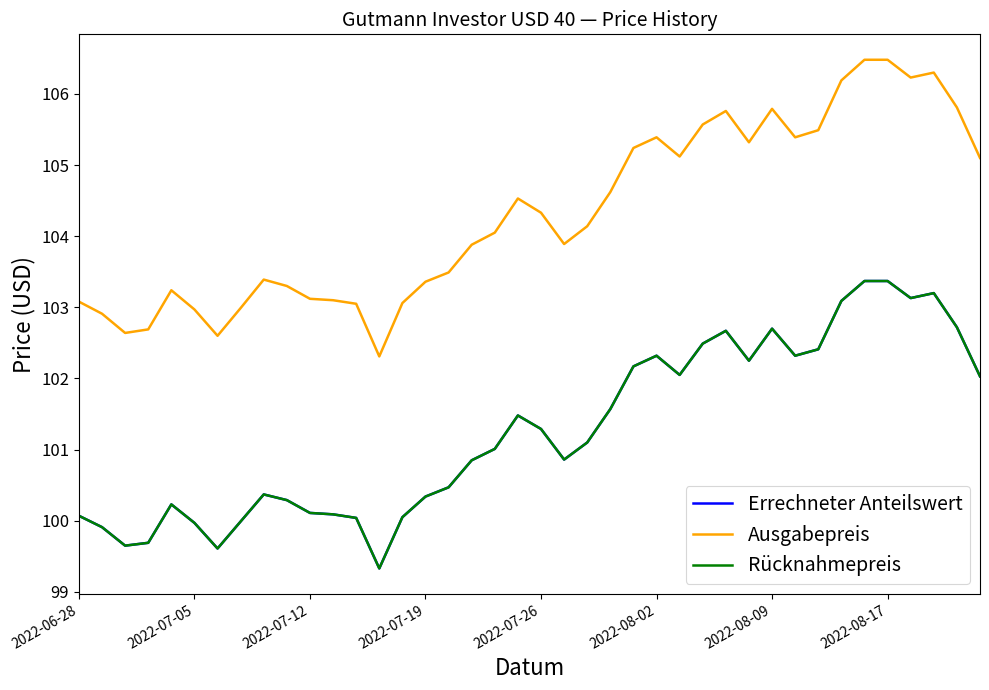

How many interior local valleys does the Rücknahmepreis series have?

8